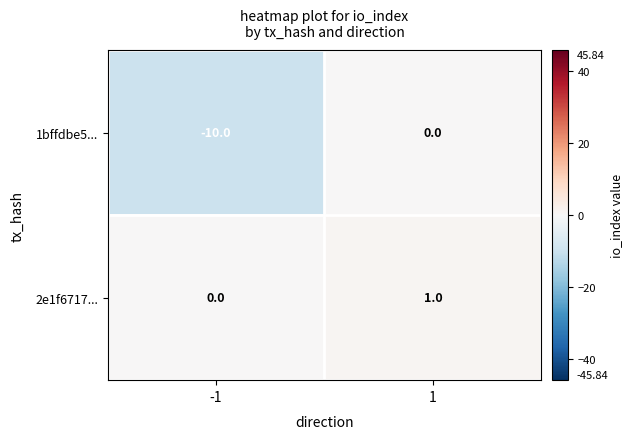

The 1bffdbe5... series shows -7 at 1. True or false?

False